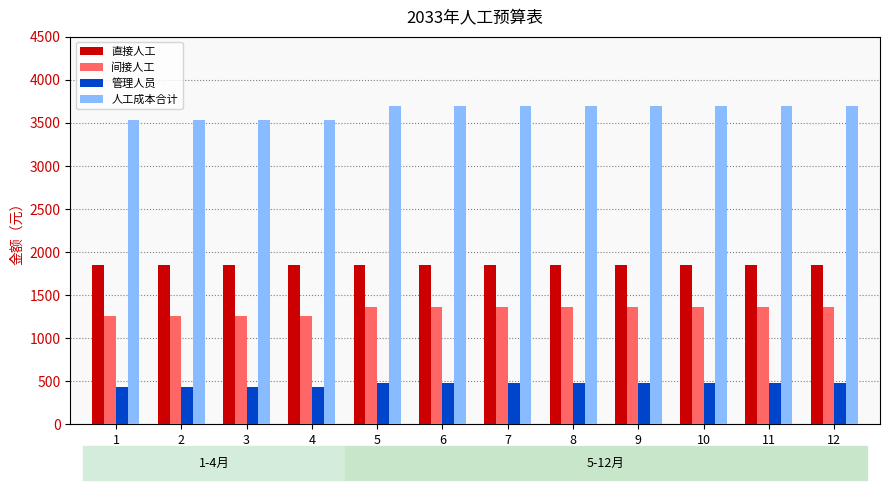

What is the difference between the second highest and second lowest values in the 间接人工 series?

103.3